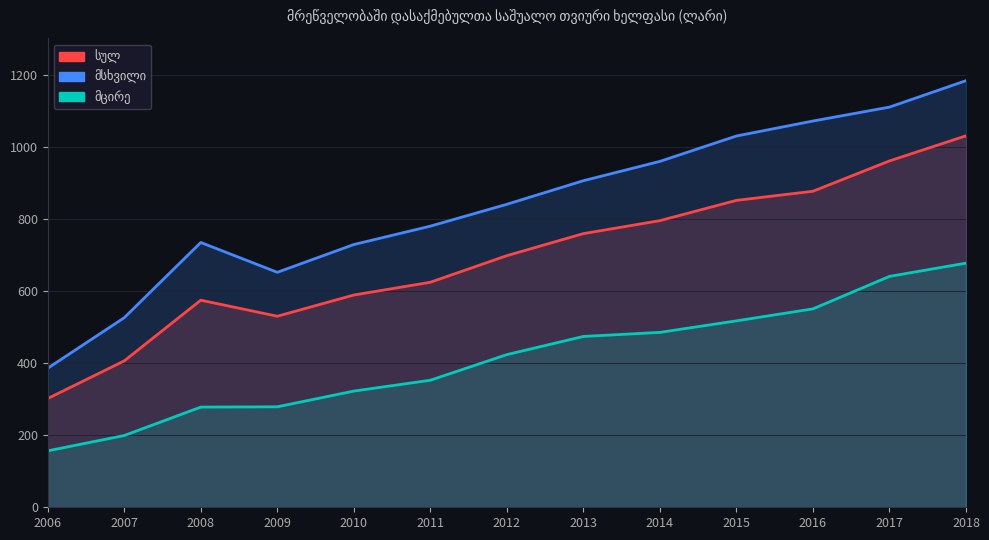

What is the difference between the highest and lowest values at 2018?

506.0